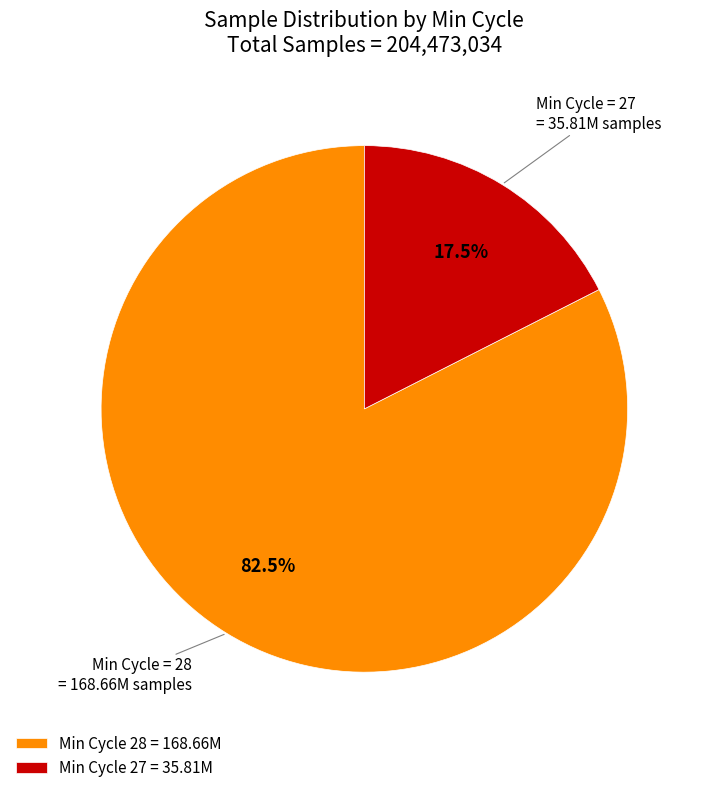

What percentage is NOT represented by Min Cycle 28 = 168.66M?

17.5%